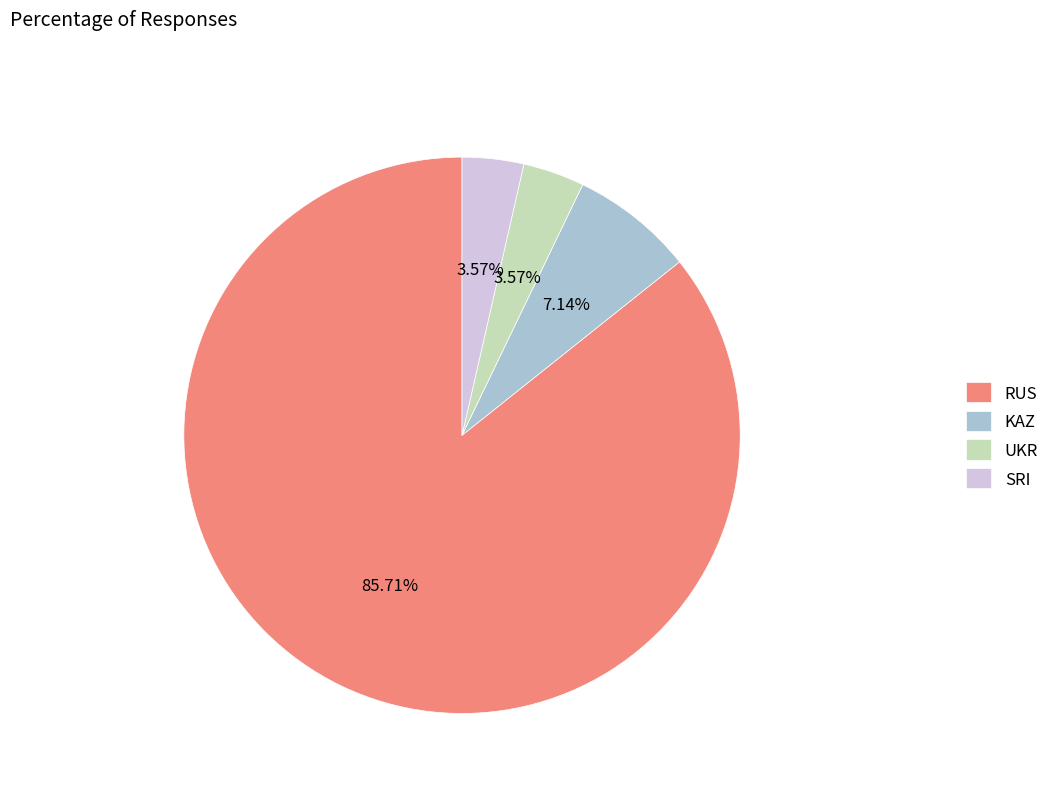

What percentage is NOT represented by UKR?

96.4%